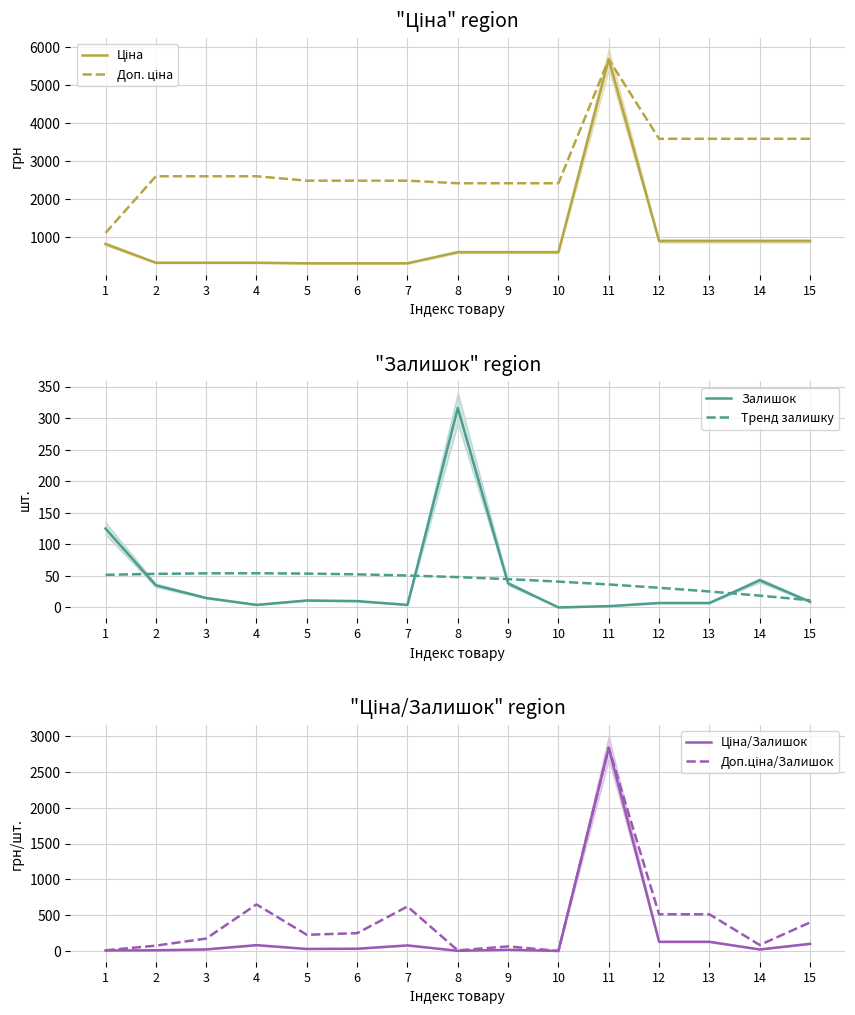

List the labels in order of Залишок value, largest first.

8, 1, 14, 9, 2, 3, 5, 6, 15, 12, 13, 4, 7, 11, 10